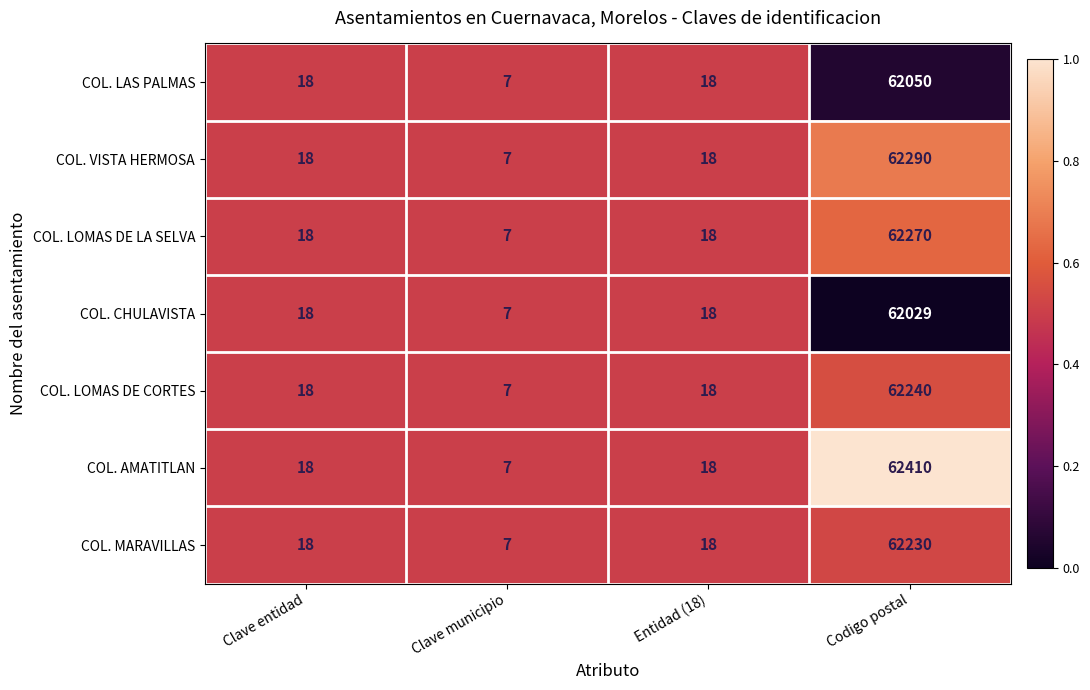

Is the value of COL. CHULAVISTA at Clave entidad greater than the value of COL. MARAVILLAS at Clave municipio?

Yes